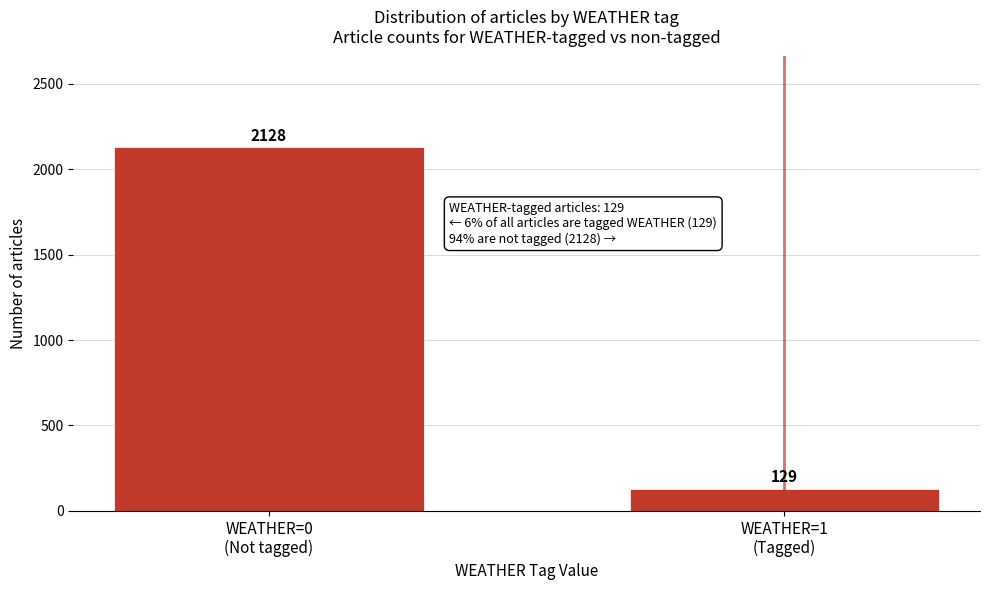

Reading right to left, what are all the values shown in this chart?

129	2128